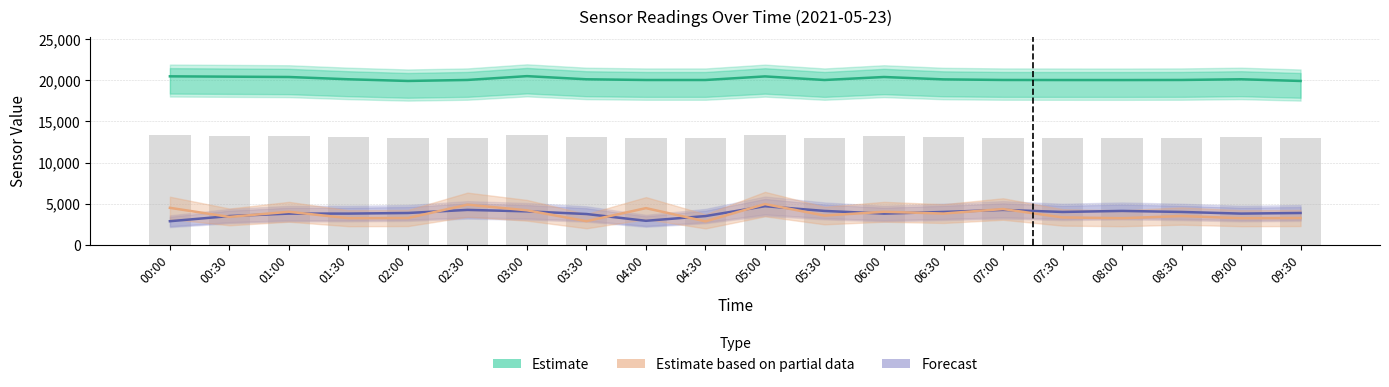

Are the bars grouped side by side (vs. stacked)?

Yes